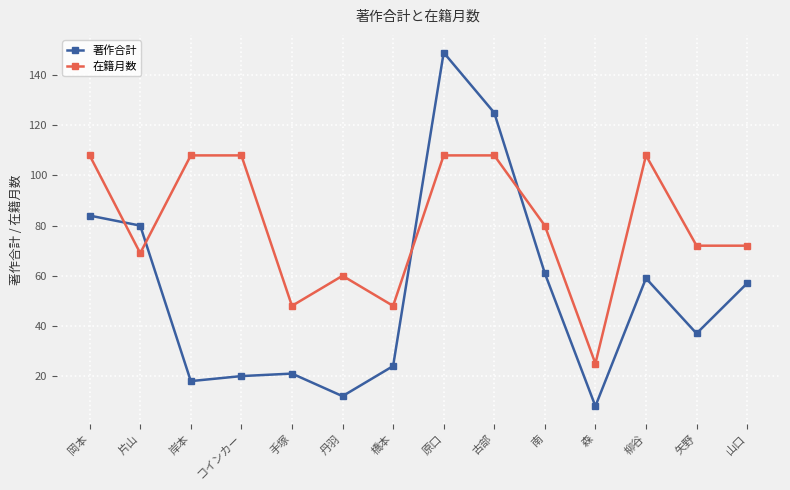

Which series has the largest range (max minus min)?

著作合計